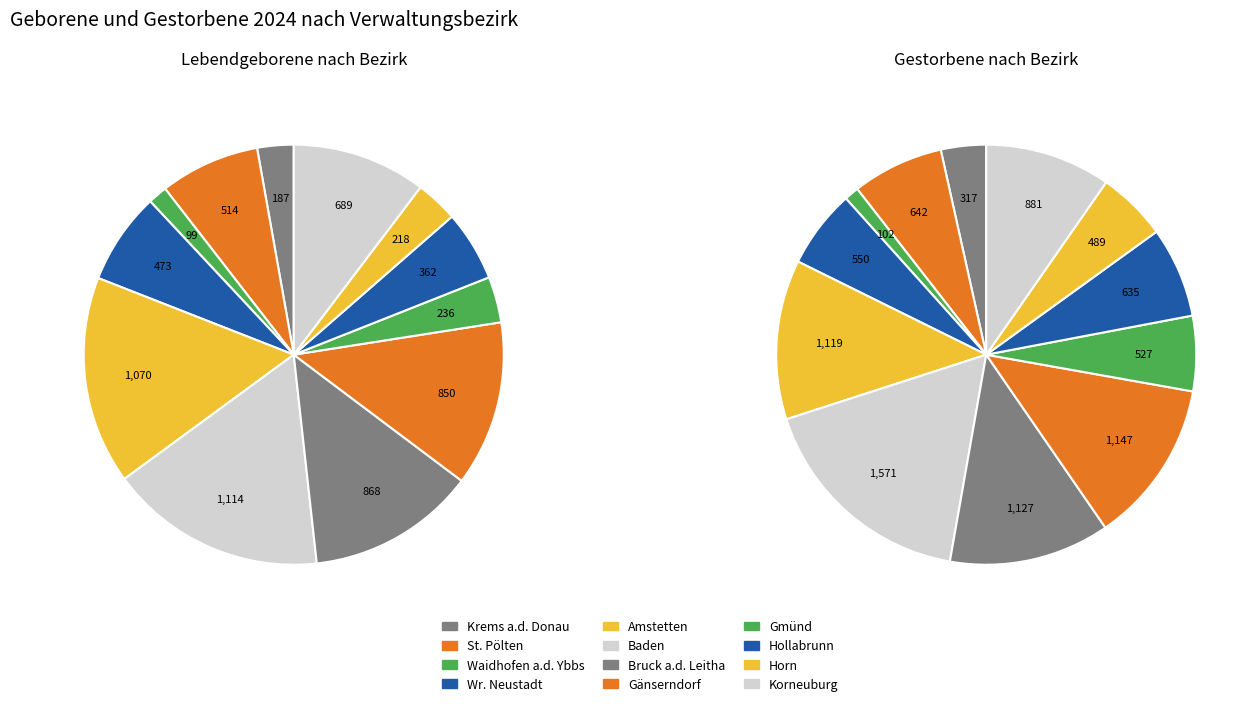

The Korneuburg slice represents 24% of the pie. True or false?

False